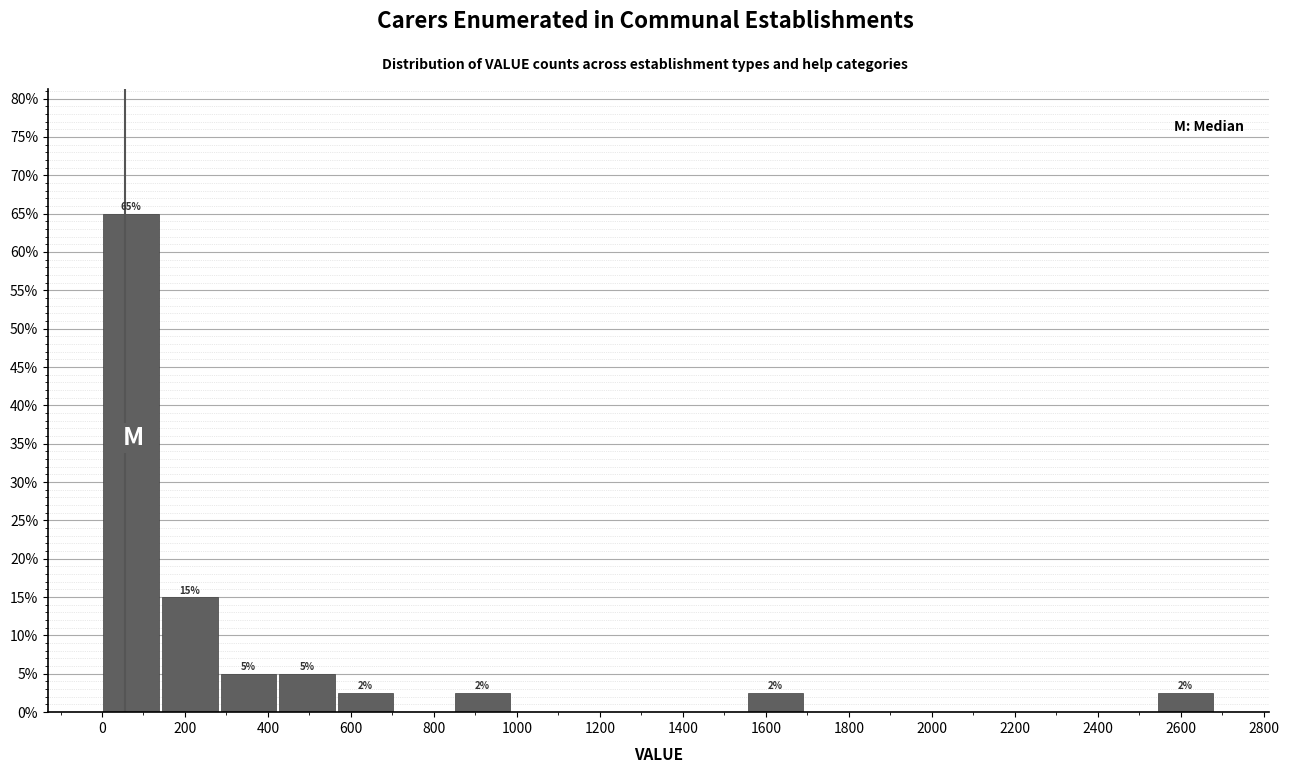

Which range on the x-axis has the tallest bar?

0 to 140